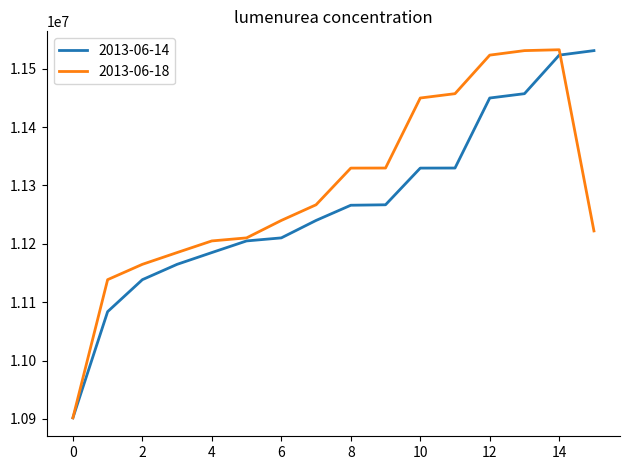

What is the difference between the maximum and minimum values in the 2013-06-18 series?

630582